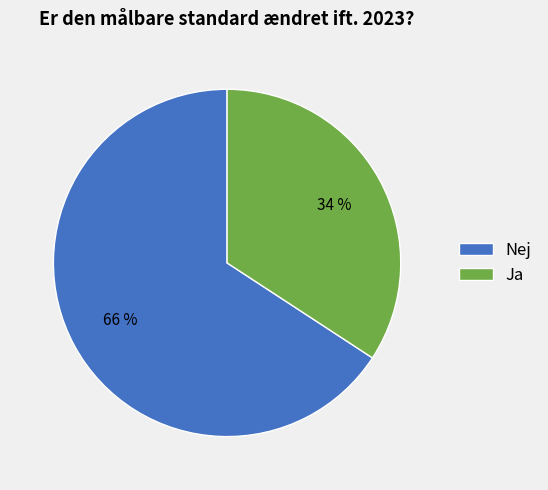

The Nej slice represents 66% of the pie. True or false?

True